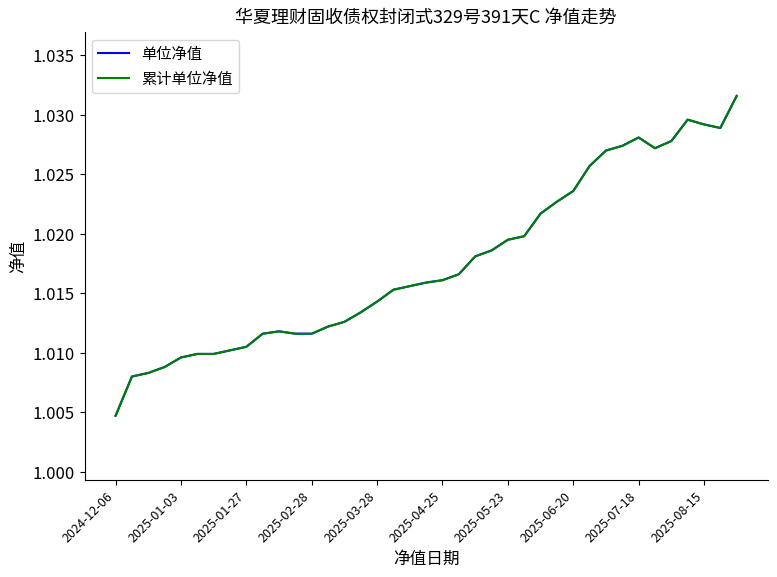

Does the chart display data point markers on the line(s)?

No